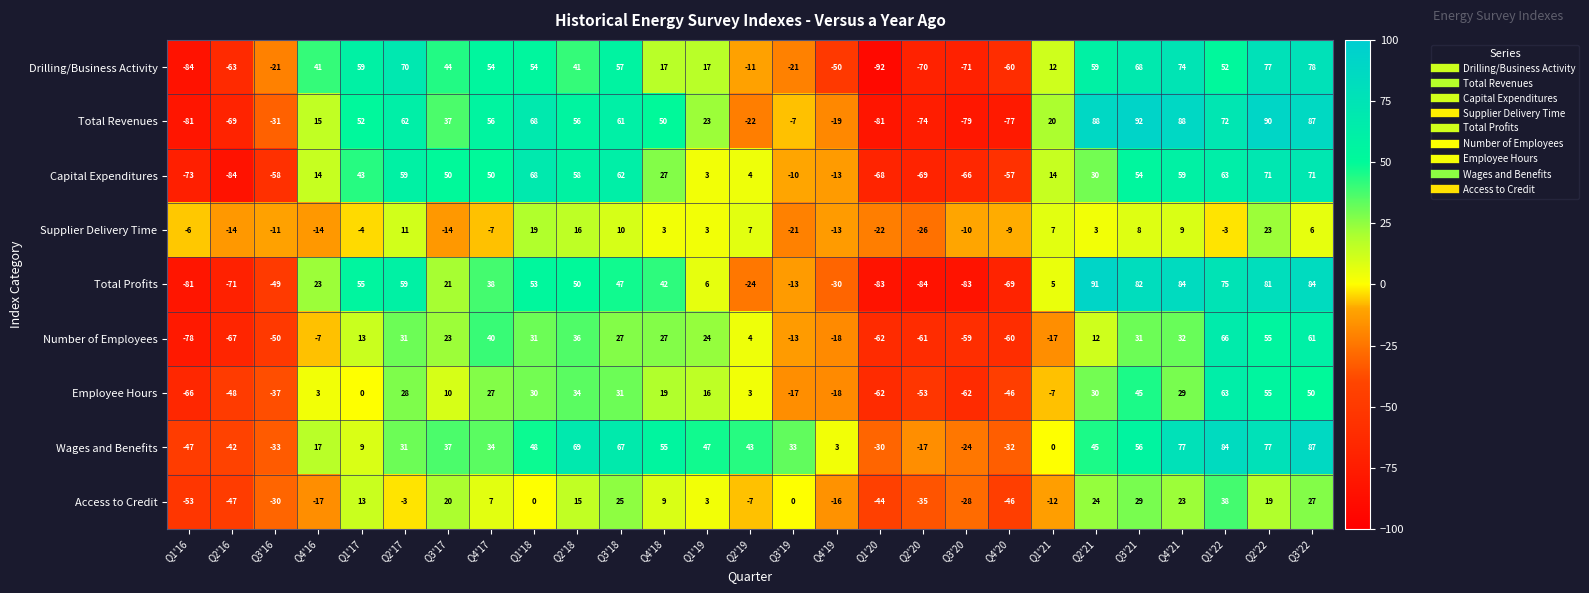

List the series in order of their peak value, highest first.

Total Revenues, Total Profits, Wages and Benefits, Drilling/Business Activity, Capital Expenditures, Number of Employees, Employee Hours, Access to Credit, Supplier Delivery Time